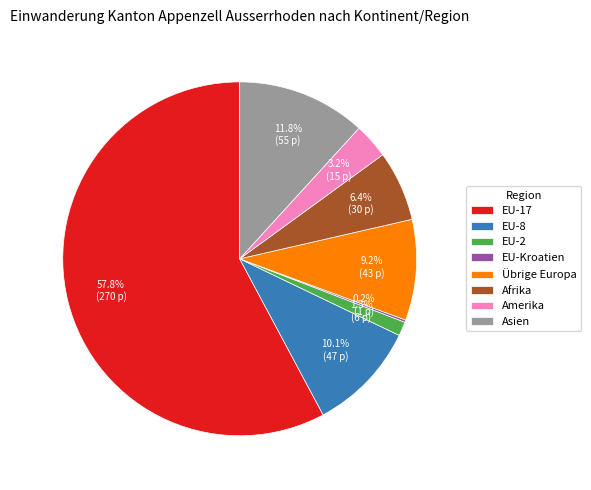

True or false: Afrika accounts for 6% of the total.

True